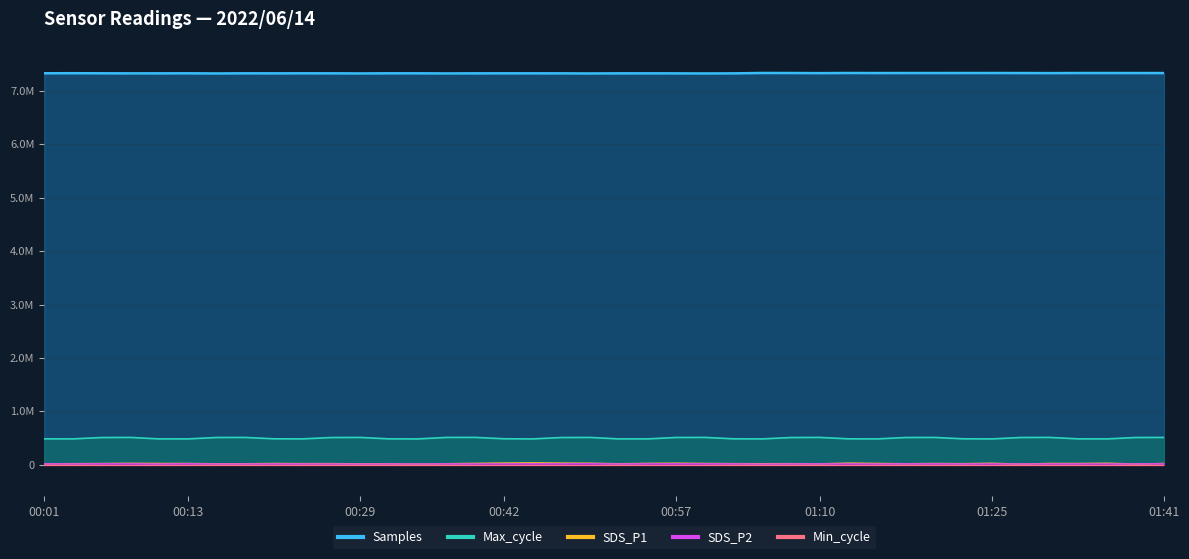

What is the label of the 12th point from the left?

00:29